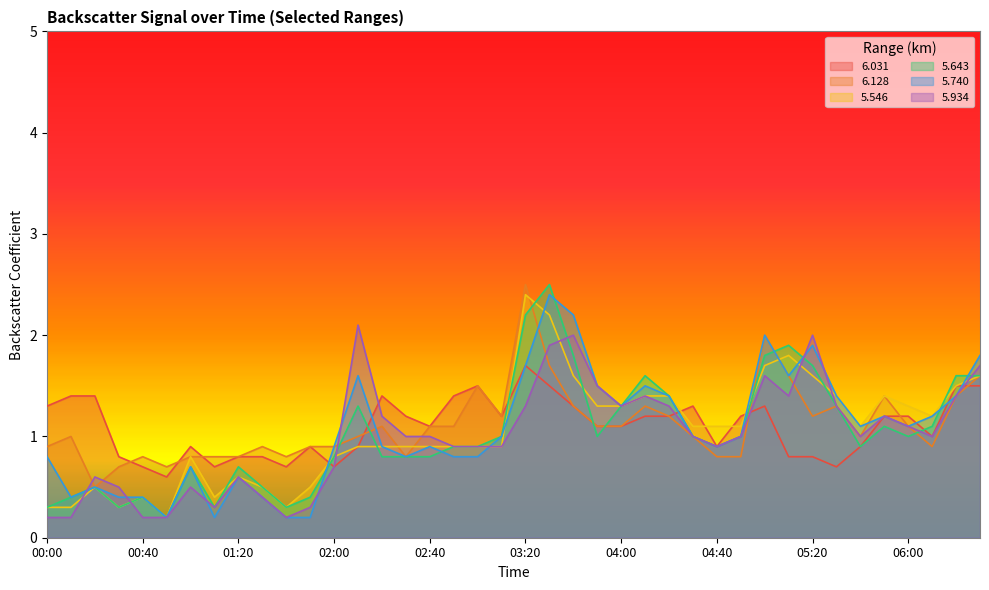

What is the difference between the 5.740 values at 03:20 and 01:40?

1.5